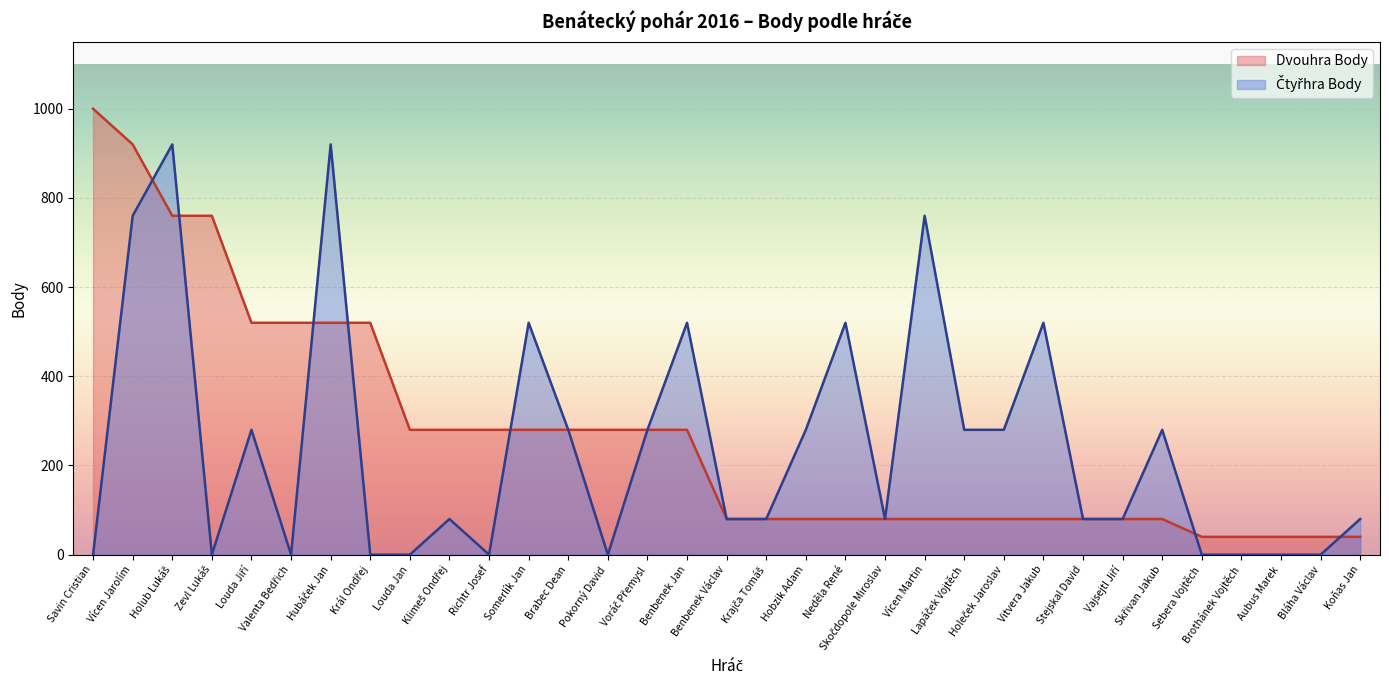

Between Somerlík Jan and Stejskal David, which series saw the biggest shift?

Čtyřhra Body